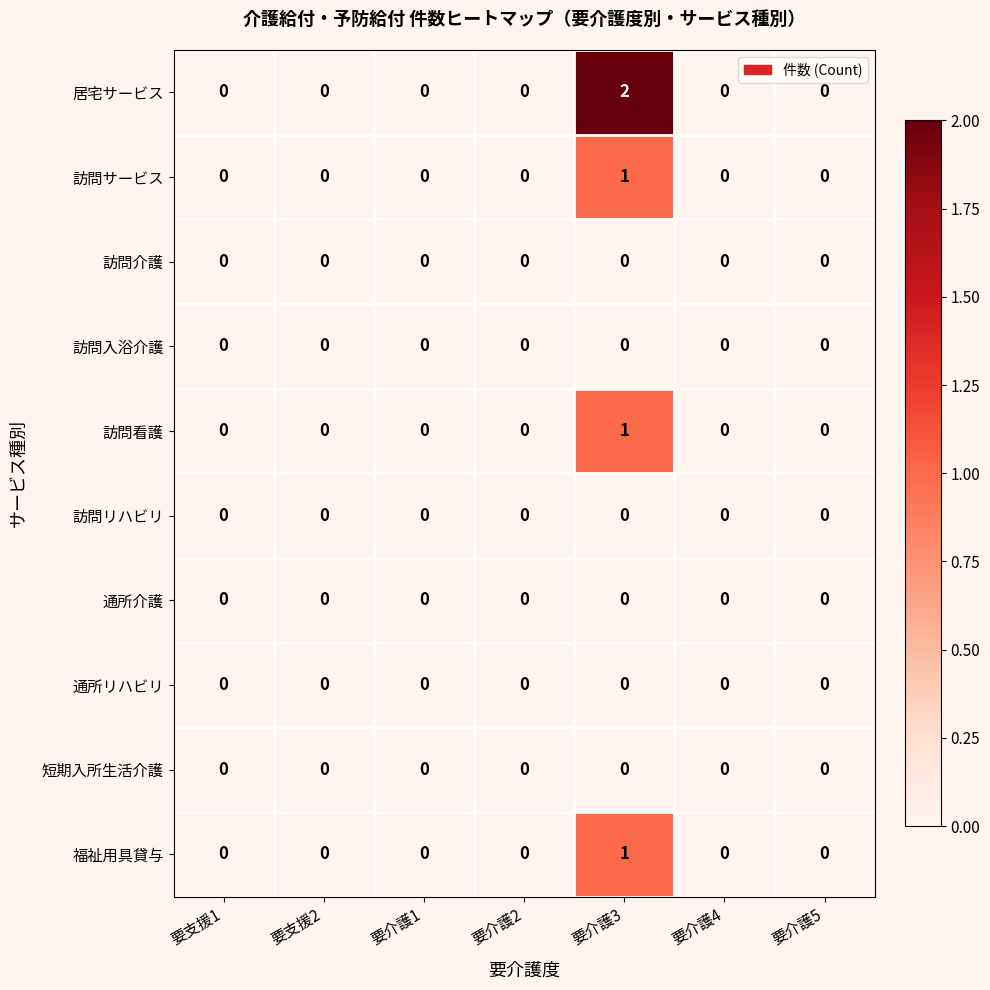

At which category is the sum across all series the highest?

要介護3